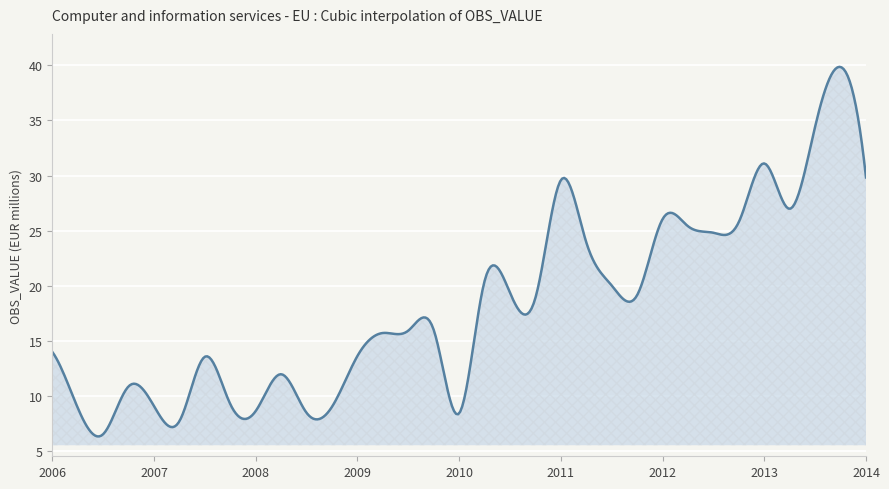

What is the difference between the maximum and minimum values?

33.5